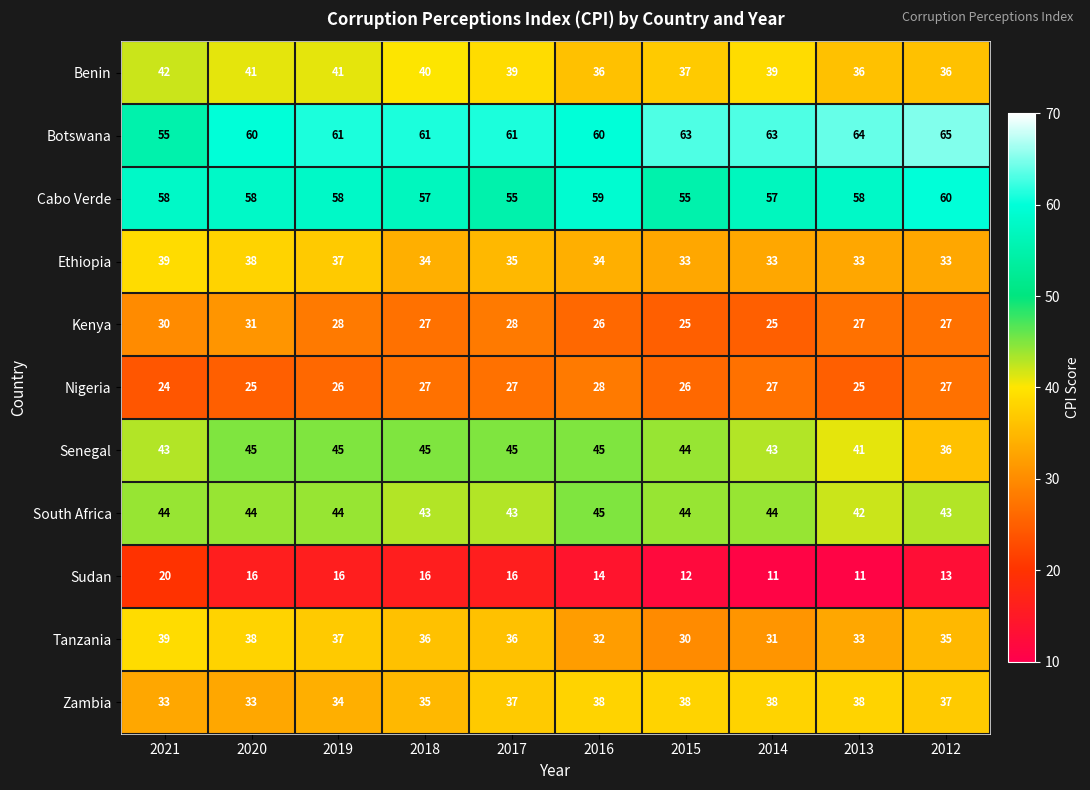

At how many categories does at least one series exceed 13?

10